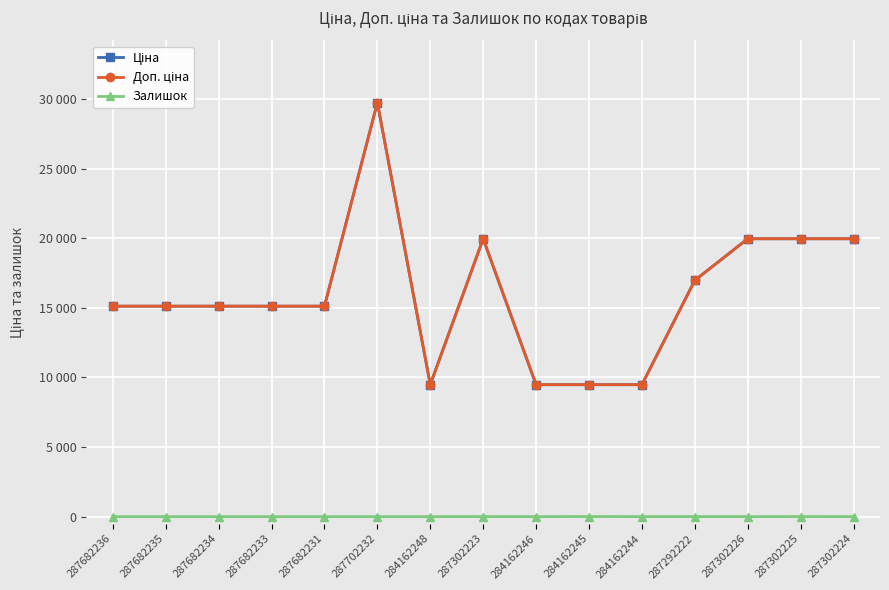

True or false: Ціна and Доп. ціна cross at least once.

False